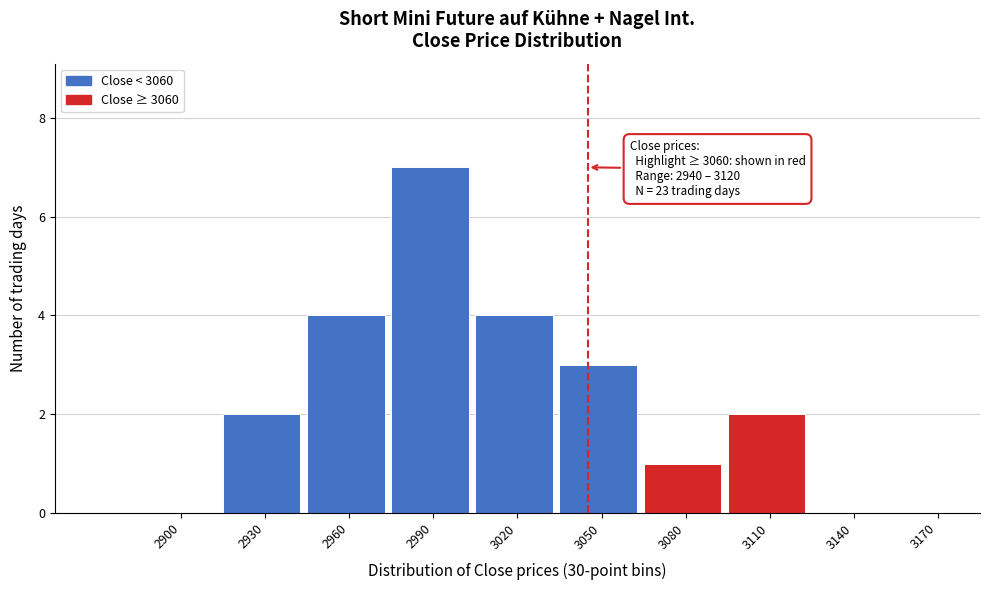

Reading left to right, list all the values displayed in this chart.

2900=0	2930=2	2960=4	2990=7	3020=4	3050=3	3080=1	3110=2	3140=0	3170=0